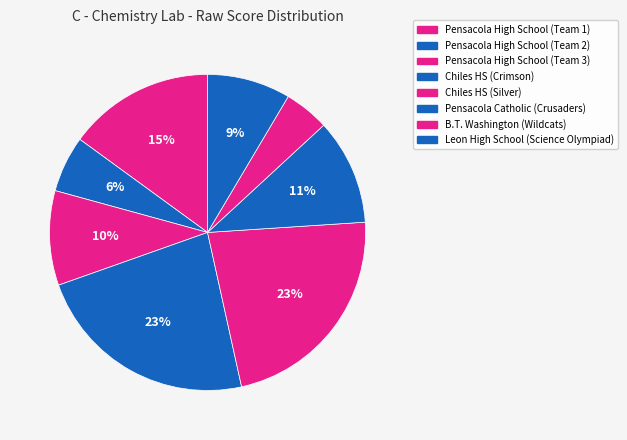

How many segments does this pie chart have?

8